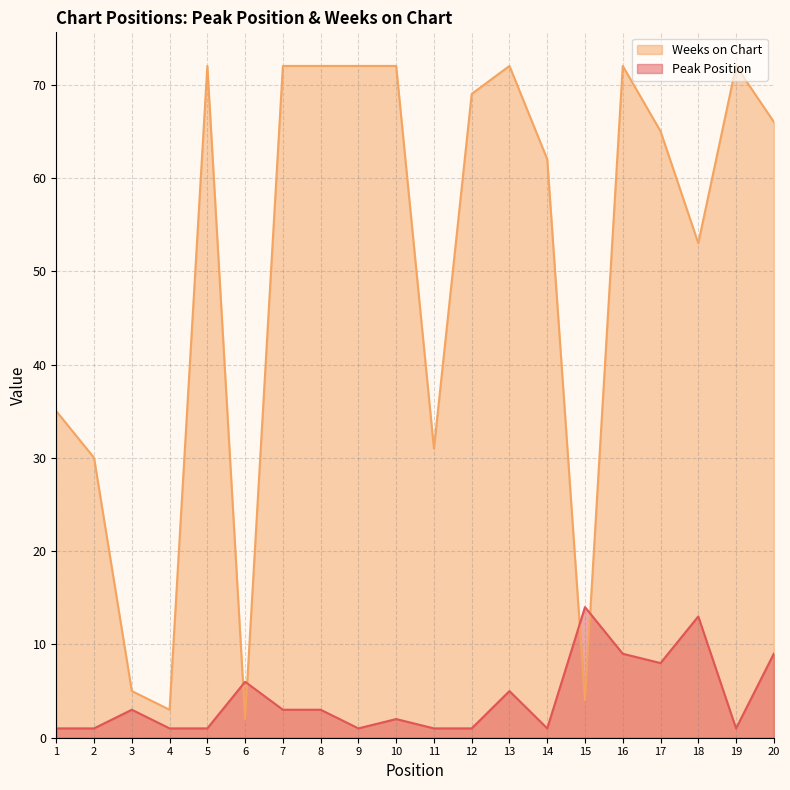

What is the difference between the Peak Position values at 10 and 17?

6